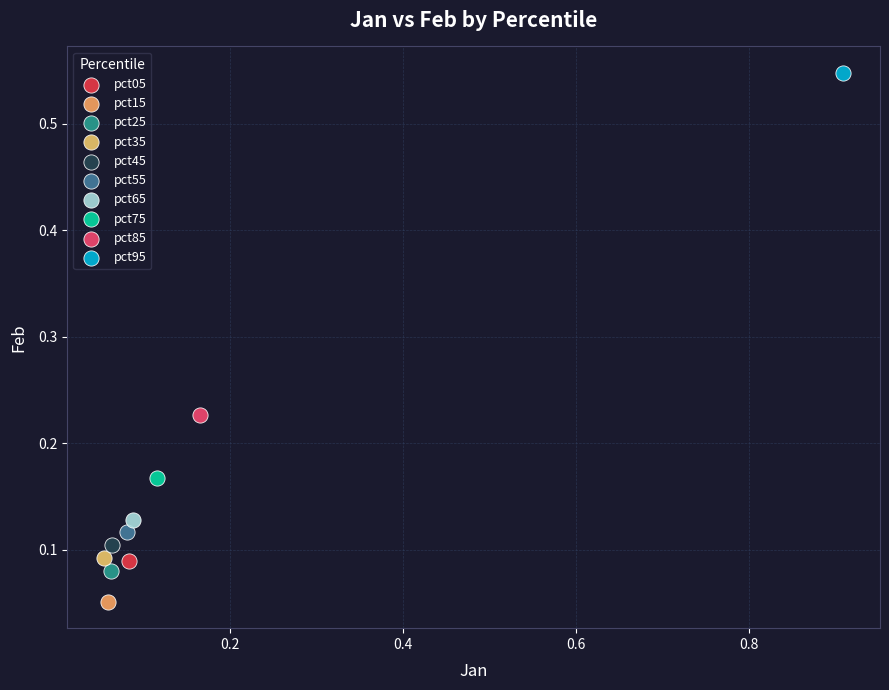

Which series reaches the minimum Y coordinate?

pct15